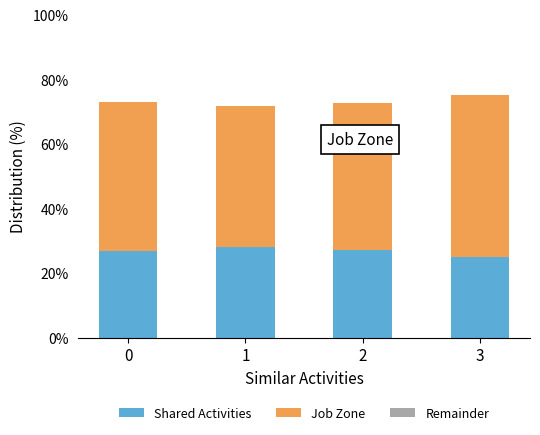

What is the highest value of the Shared Activities series?

28.1